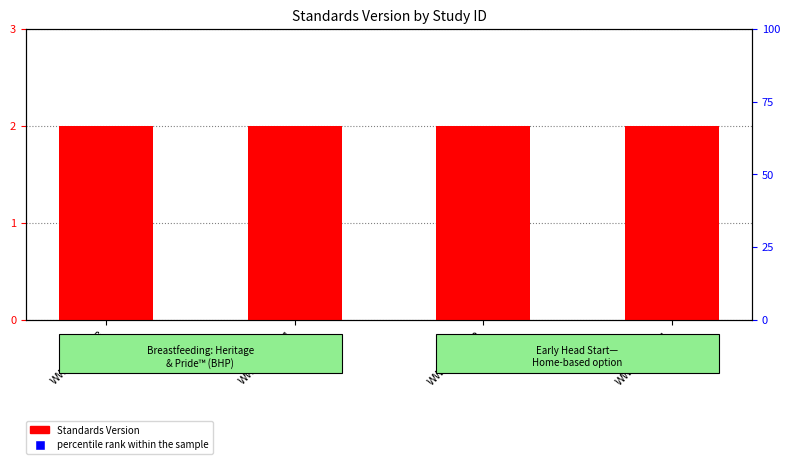

At how many categories does at least one series exceed 64?

4